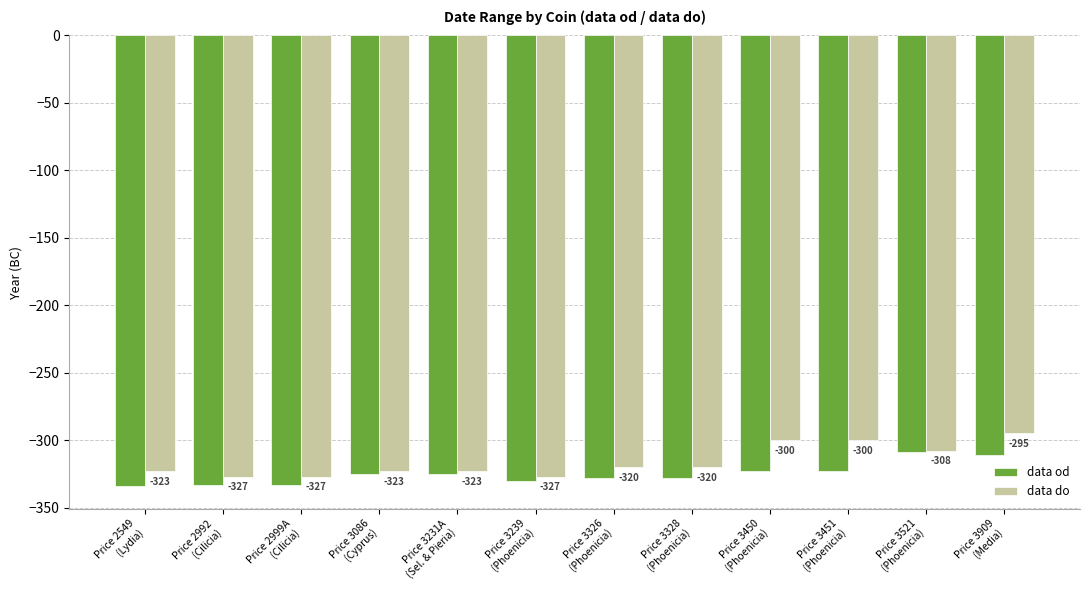

What is the spread (max minus min) of values at Price 3450
(Phoenicia)?

23